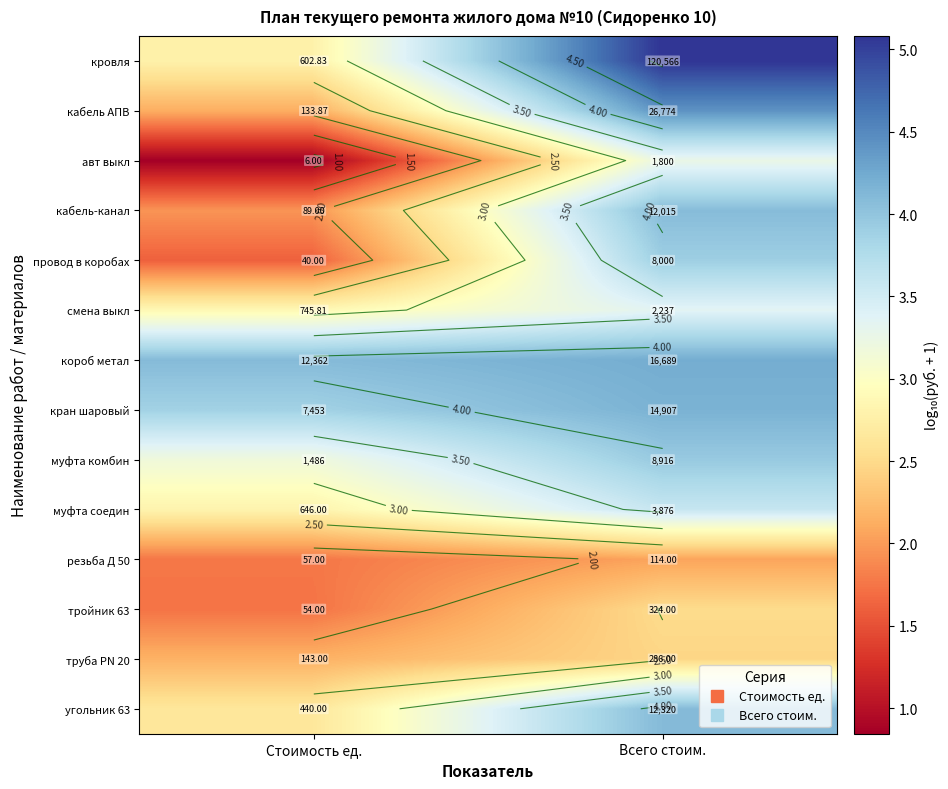

Which category has the lowest value across all series?

Стоимость ед.